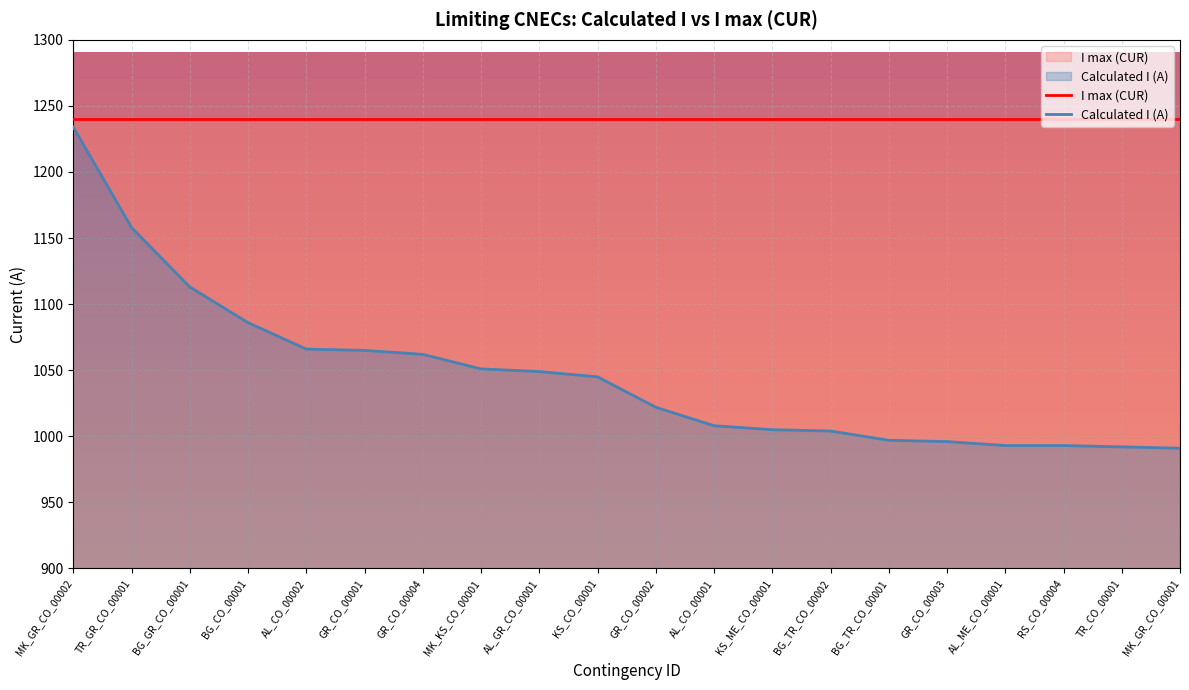

Rank the categories by value from highest to lowest.

MK_GR_CO_00002, TR_GR_CO_00001, BG_GR_CO_00001, BG_CO_00001, AL_CO_00002, GR_CO_00001, GR_CO_00004, MK_KS_CO_00001, AL_GR_CO_00001, KS_CO_00001, GR_CO_00002, AL_CO_00001, KS_ME_CO_00001, BG_TR_CO_00002, BG_TR_CO_00001, GR_CO_00003, AL_ME_CO_00001, RS_CO_00004, TR_CO_00001, MK_GR_CO_00001